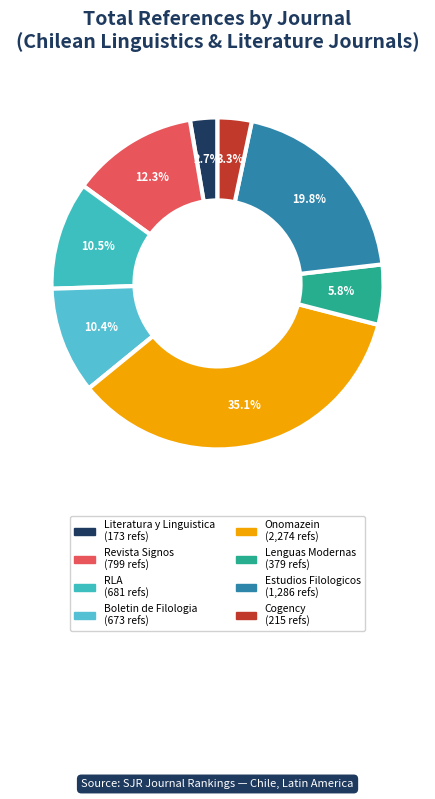

Does Literatura y Linguistica represent more than half of the total?

No